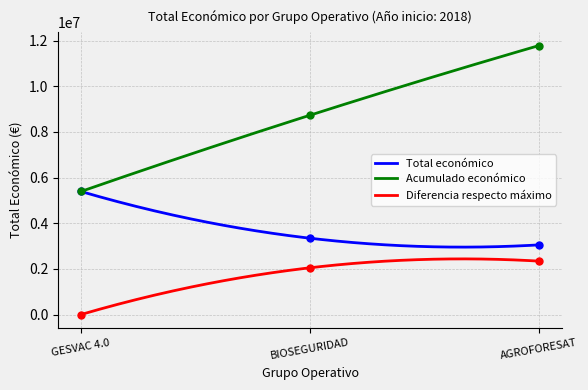

What is the minimum value for Acumulado económico?

5390598.0